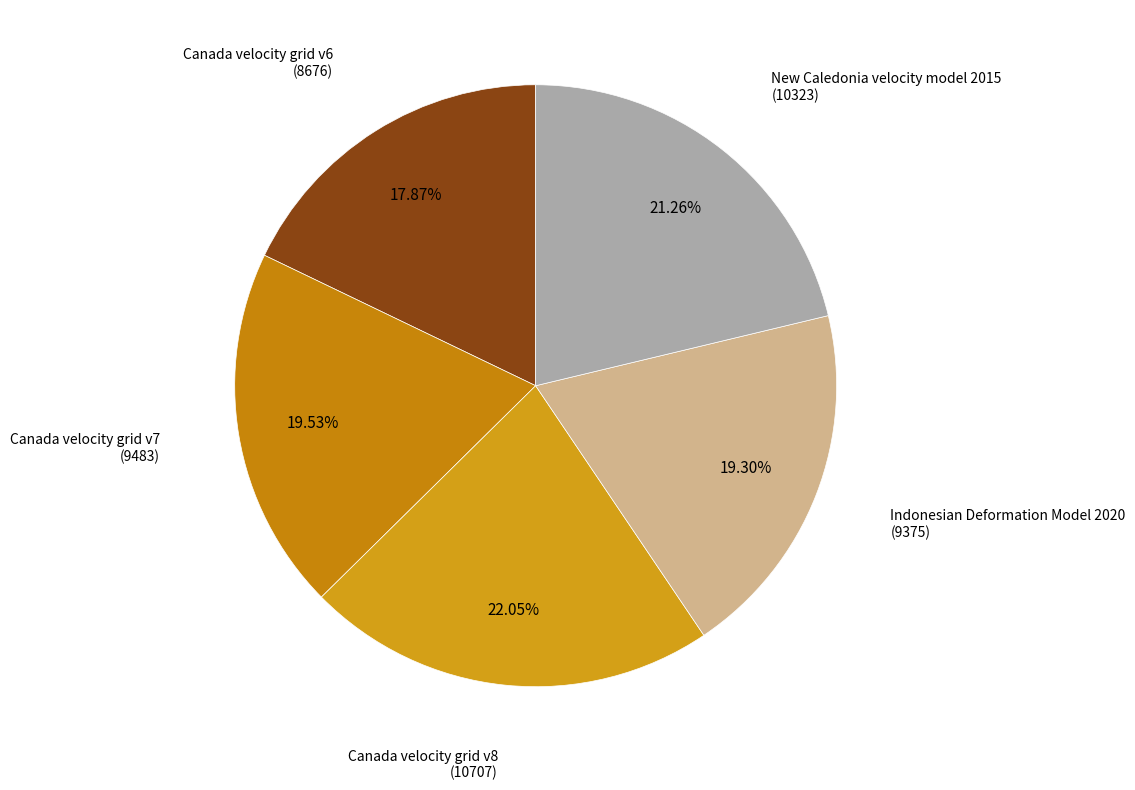

How many segments does this pie chart have?

5